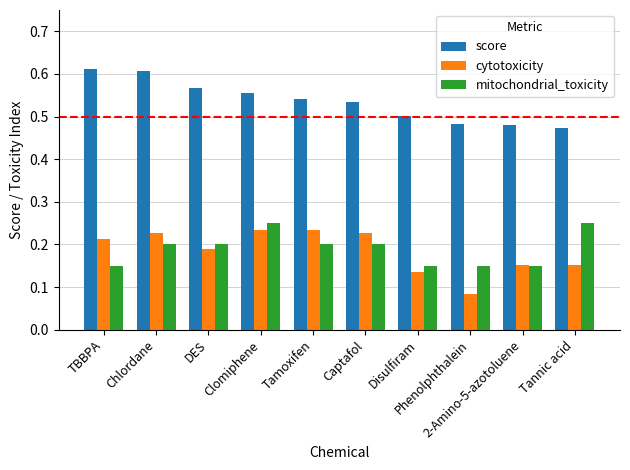

At Captafol, list the series in order from largest to smallest.

score, cytotoxicity, mitochondrial_toxicity